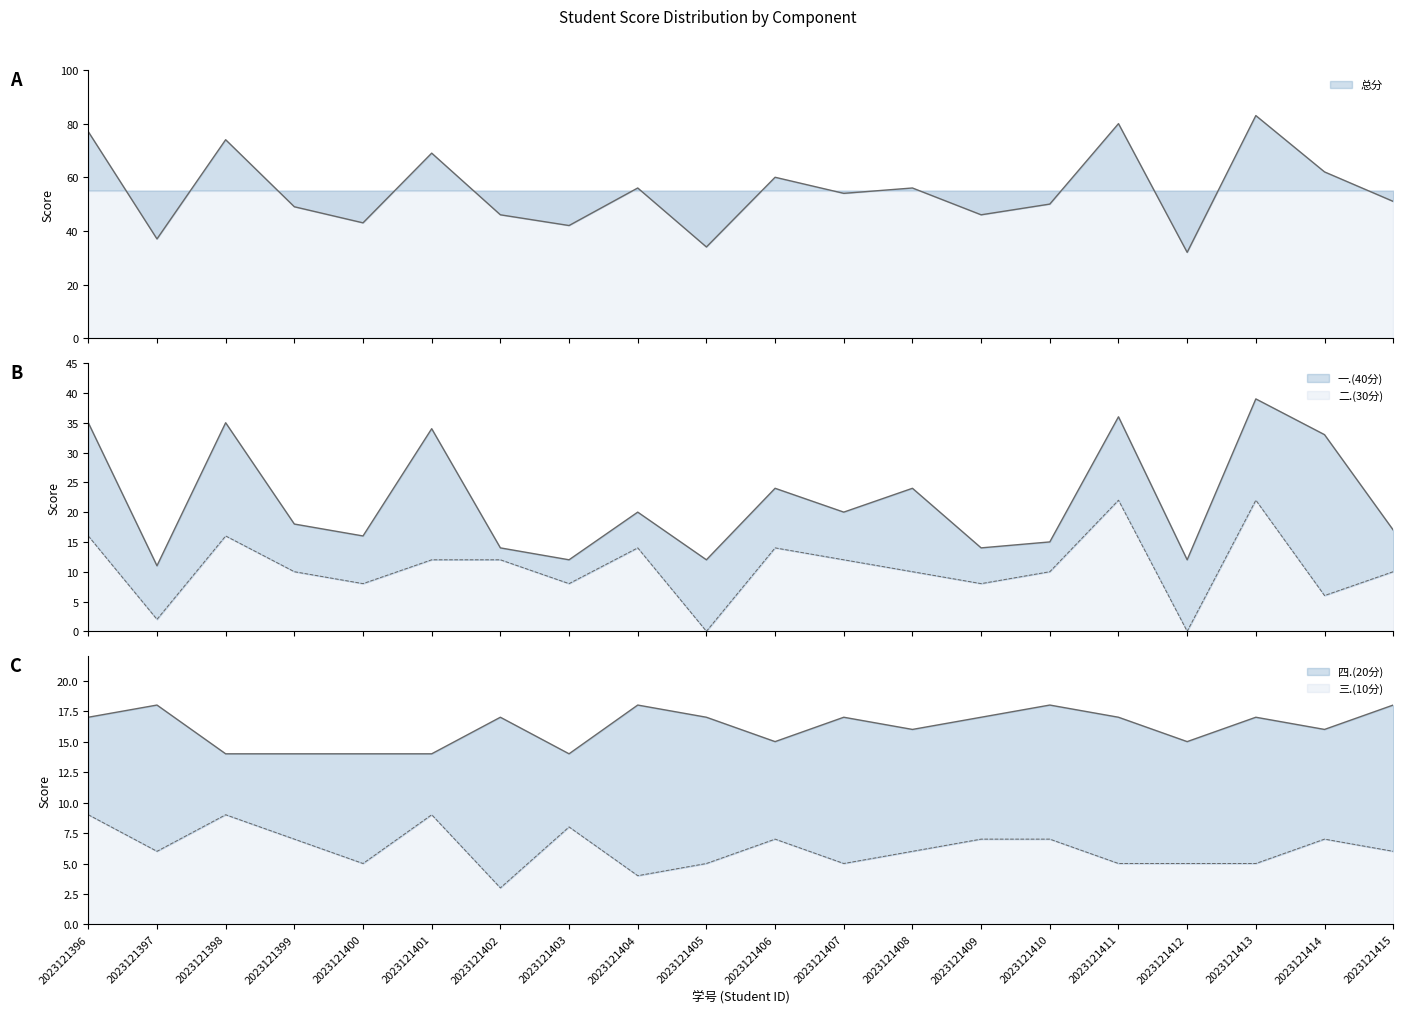

Which series has the largest range (max minus min)?

总分